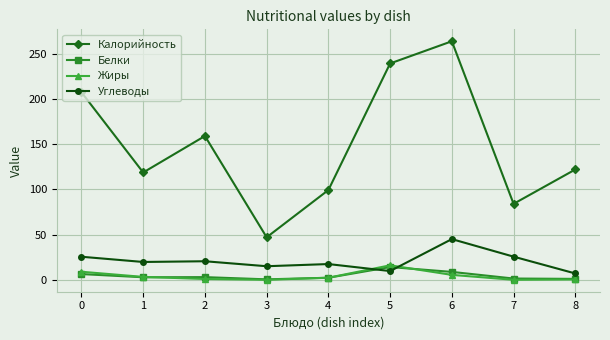

Does the chart display data point markers on the line(s)?

Yes